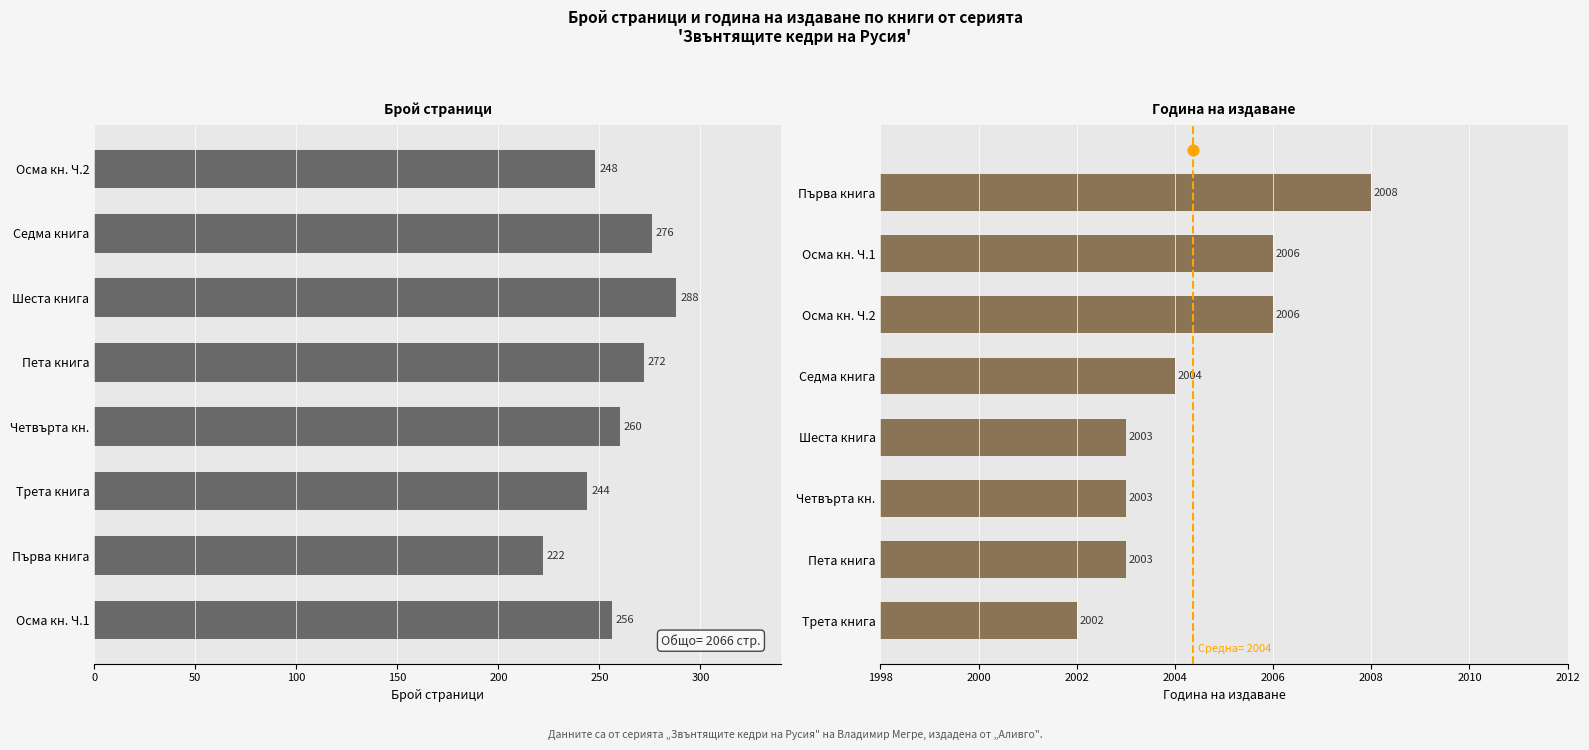

What are all the series names shown in the legend?

Брой страници, Година на издаване